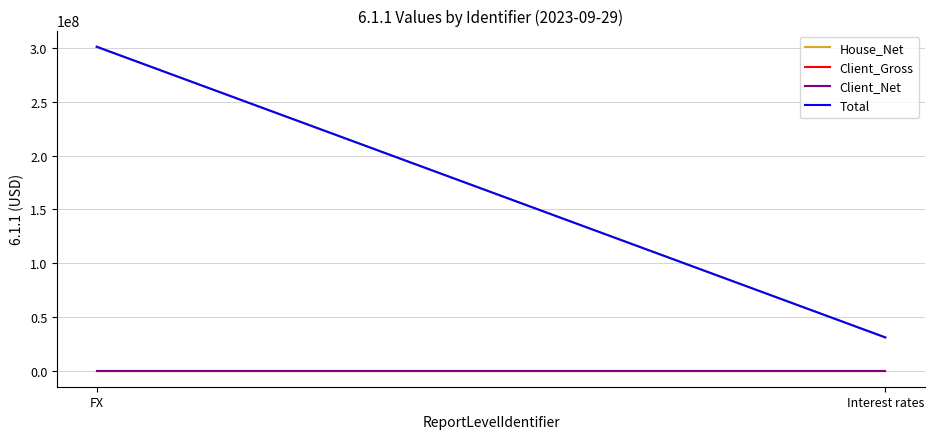

The value of Client_Net at FX is 0.0. True or false?

True